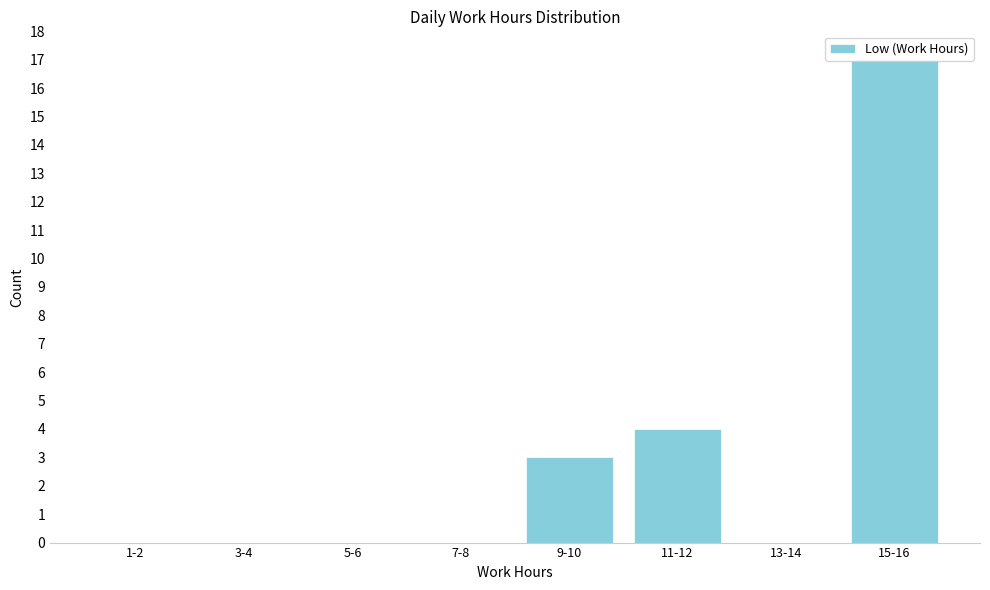

Approximately how many times larger is the value at 15-16 compared to 9-10?

5.7